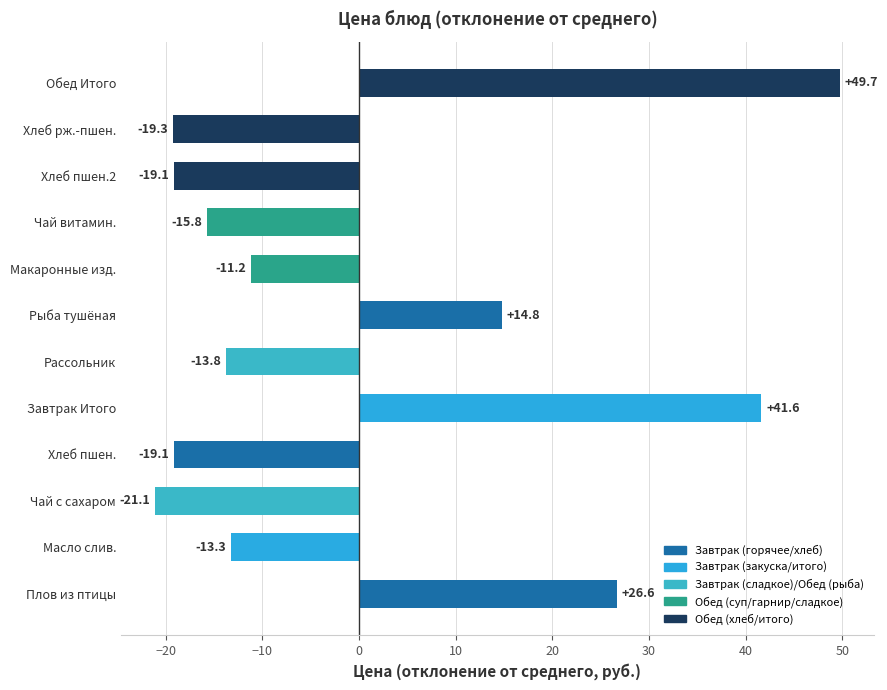

True or false: the data shows -13.8 at Рассольник.

True